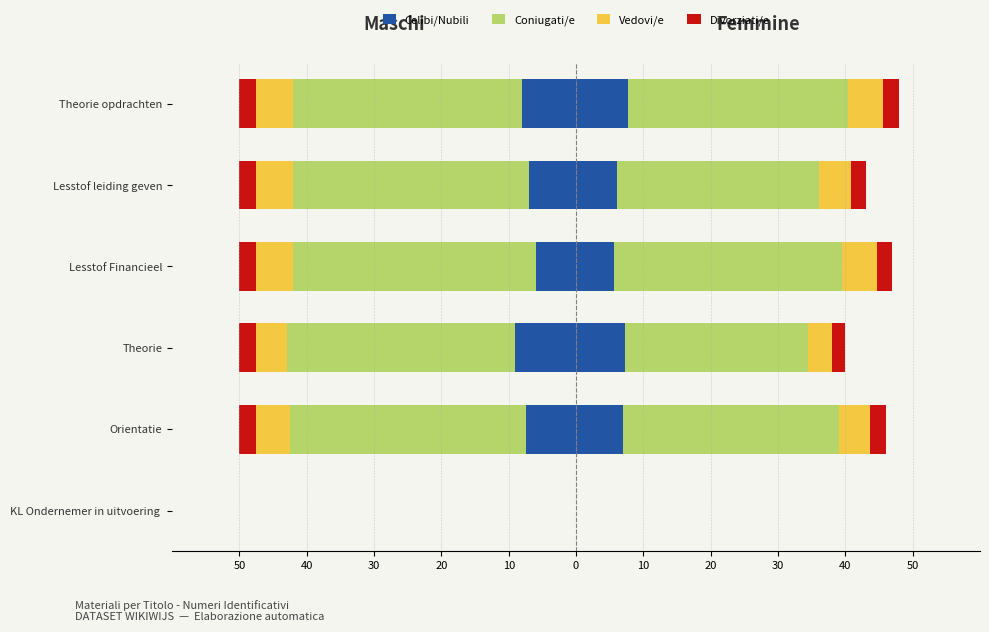

At how many categories does at least one series exceed -33?

6